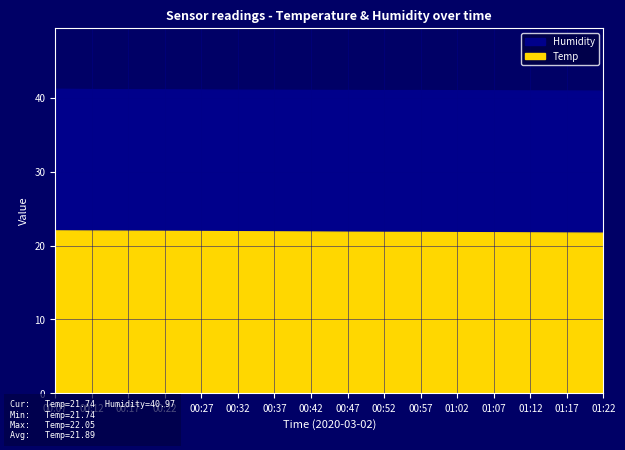

What is the label of the 1st point from the left?

00:07